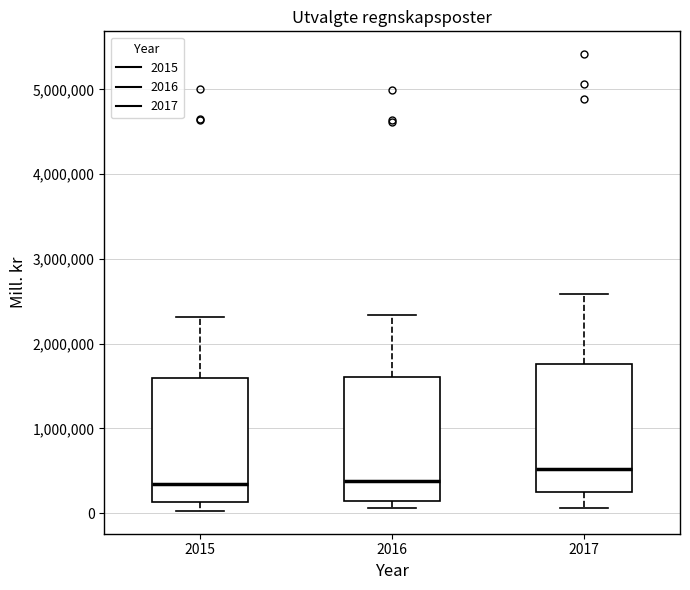

Reading left to right, transcribe this box plot: for each box, give where its median line is, the range the box spans, and where its two whiskers end, as read against the y-axis. The values are not printed on the chart, so give them approximately, as read against the axis.

2015: median 300000, box 100000 to 1600000, whiskers 0 to 2300000
2016: median 400000, box 100000 to 1600000, whiskers 100000 (just below the box's lower edge) to 2300000
2017: median 500000, box 200000 to 1800000, whiskers 100000 to 2600000